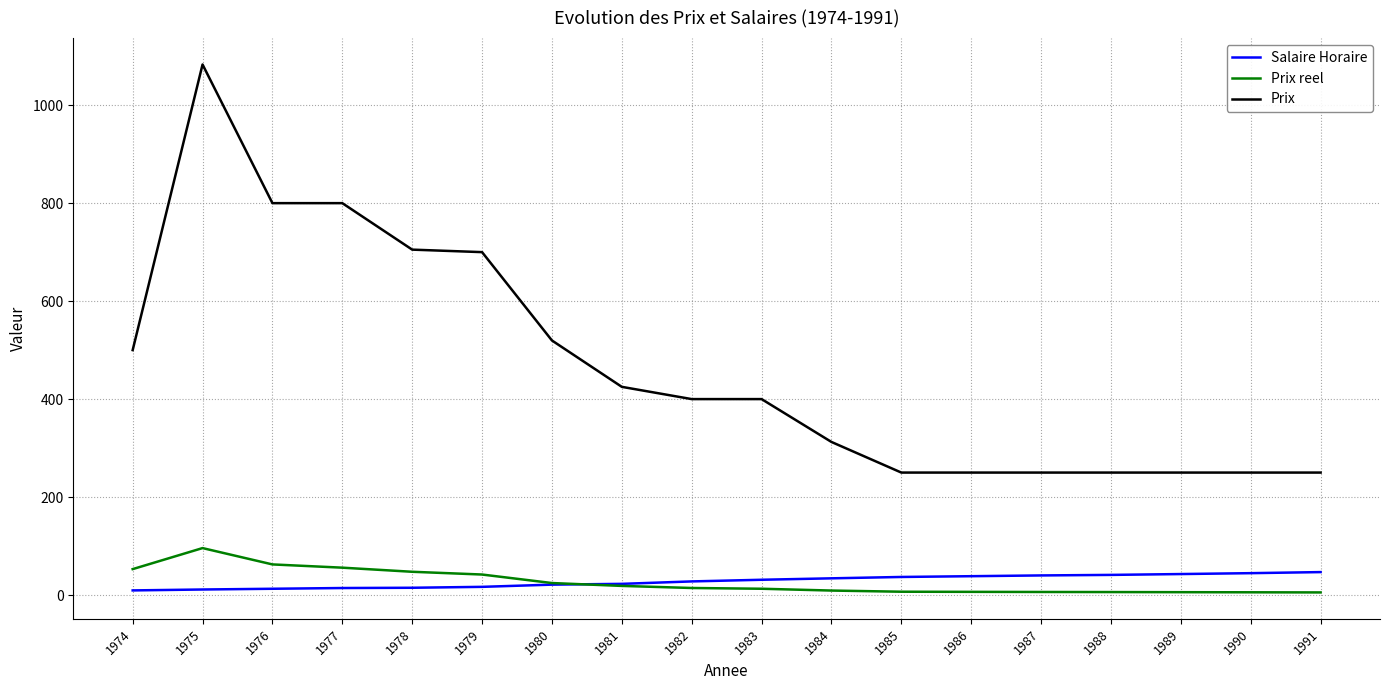

True or false: Prix and Salaire Horaire cross at least once.

False